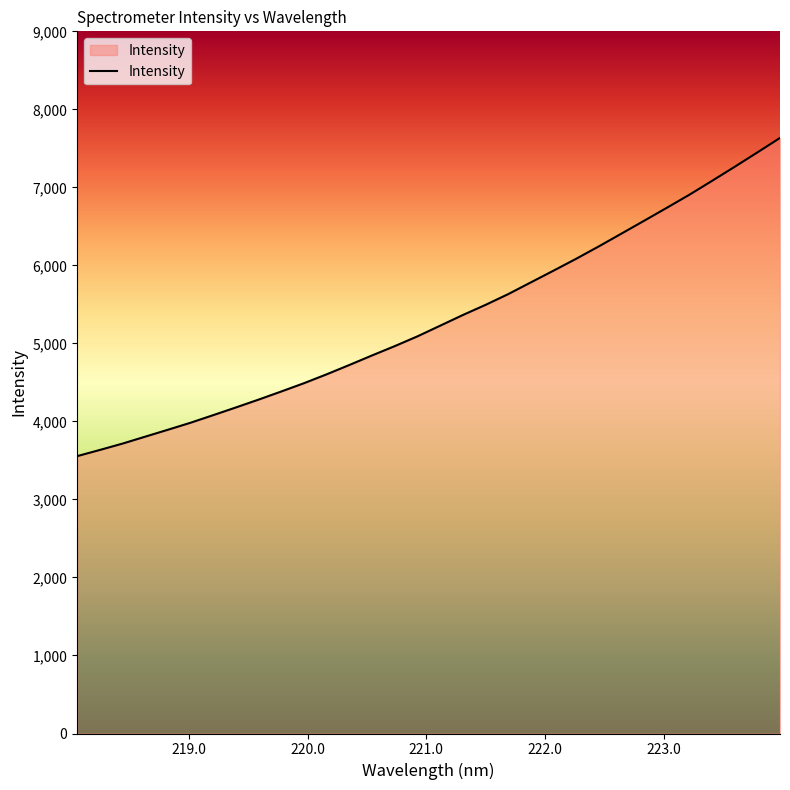

What is the smallest value displayed?

3555.2